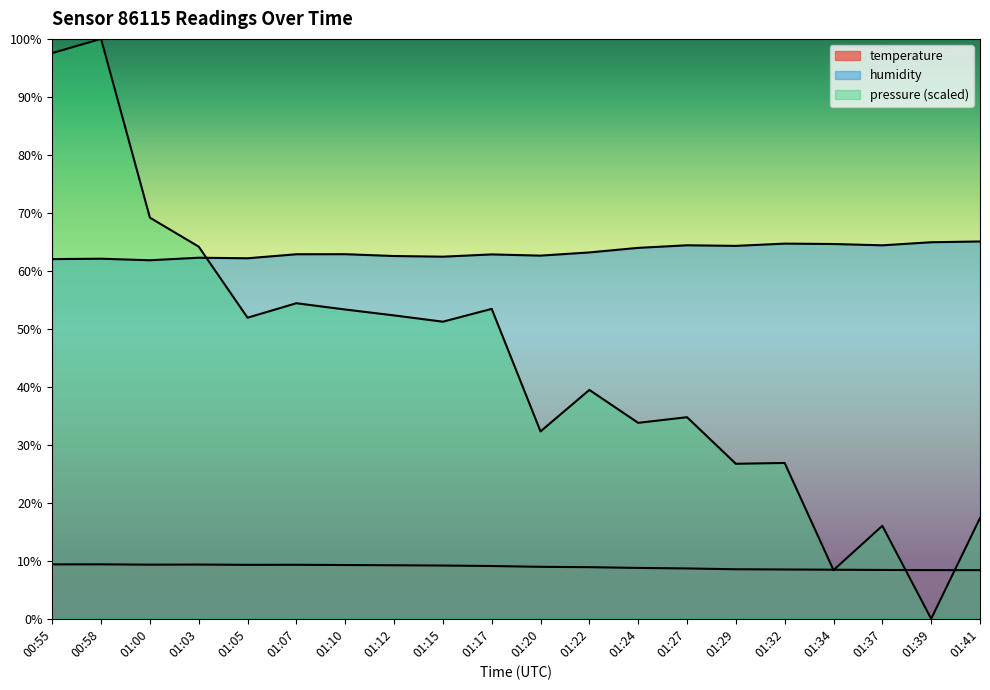

List the series in order of their peak value, lowest first.

temperature, humidity, pressure